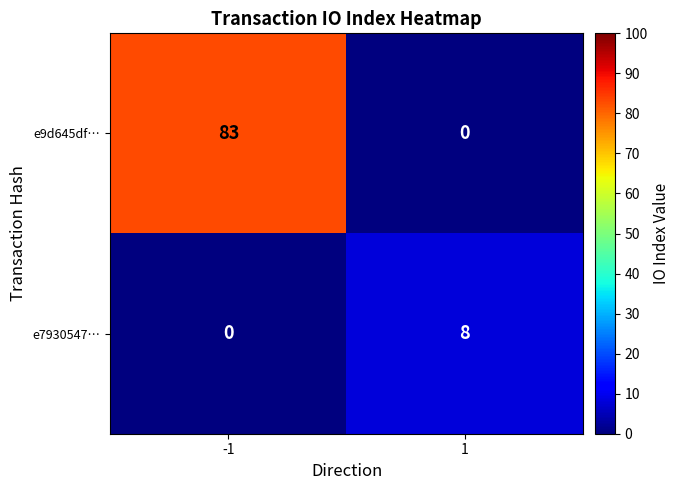

Count the number of categories in the chart.

2